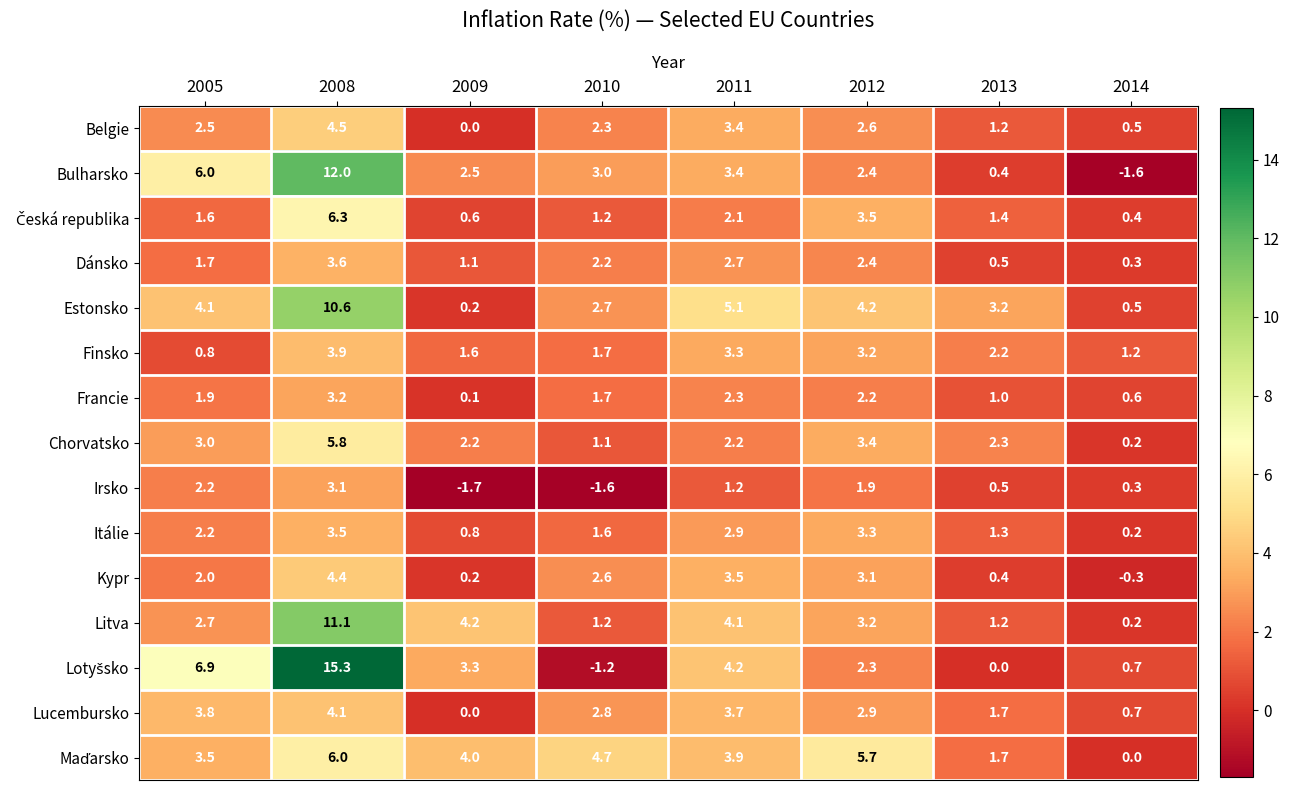

The Finsko series shows 1.7 at 2010. True or false?

True